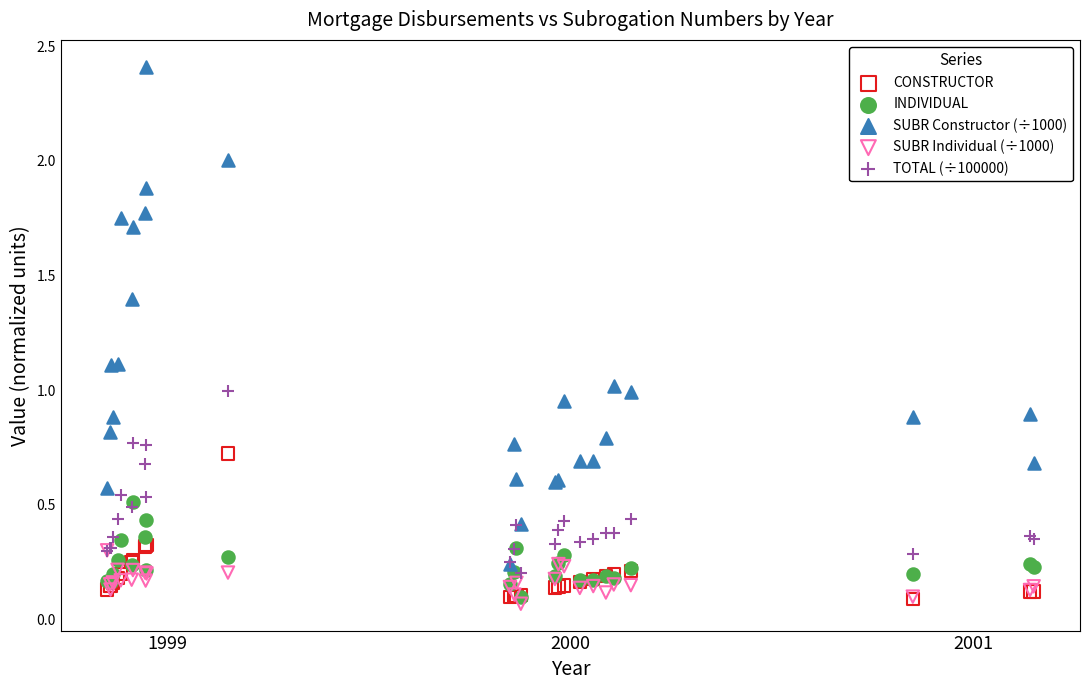

What are all the series names shown in the legend?

CONSTRUCTOR, INDIVIDUAL, SUBR Constructor (÷1000), SUBR Individual (÷1000), TOTAL (÷100000)